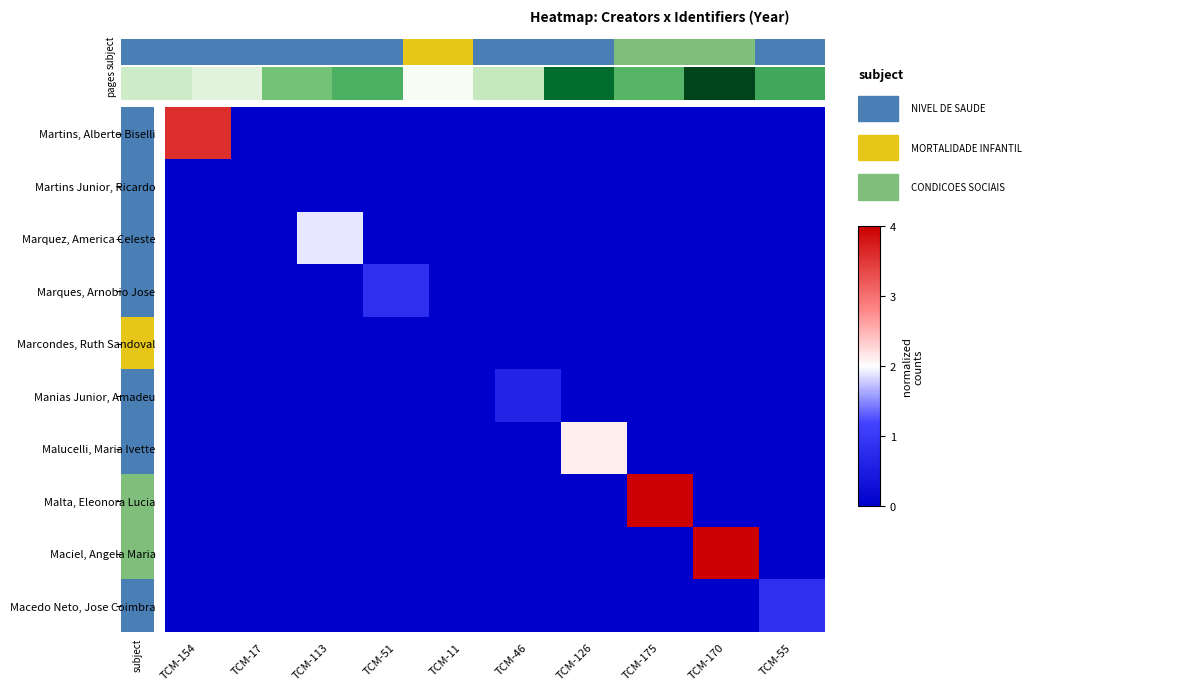

At how many categories does at least one series exceed 3?

3